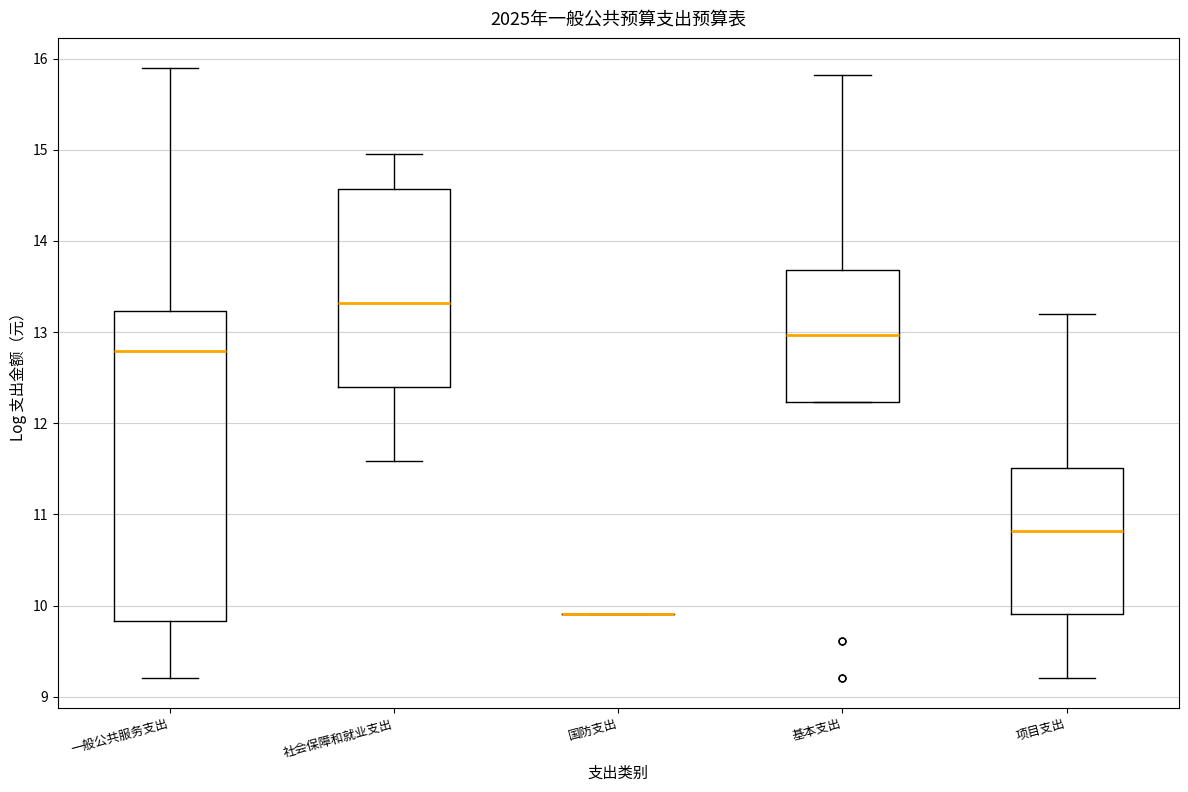

Where does the upper whisker of the box for 项目支出 end on the y-axis? The values are not printed on the chart, so give them approximately, as read against the axis.

13.2